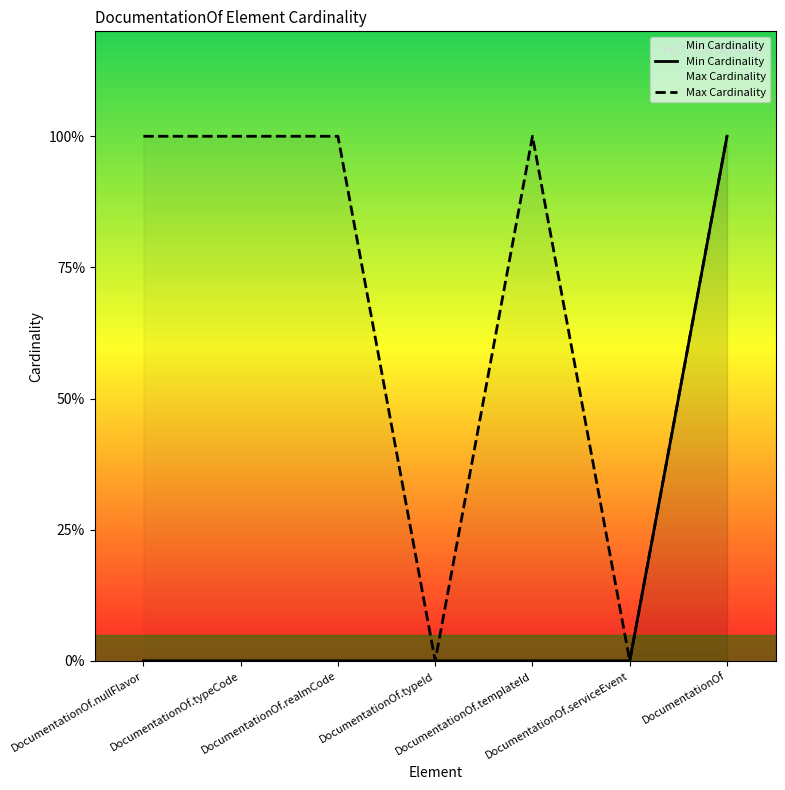

Where is Min Cardinality nearest to the value 0?

DocumentationOf.nullFlavor